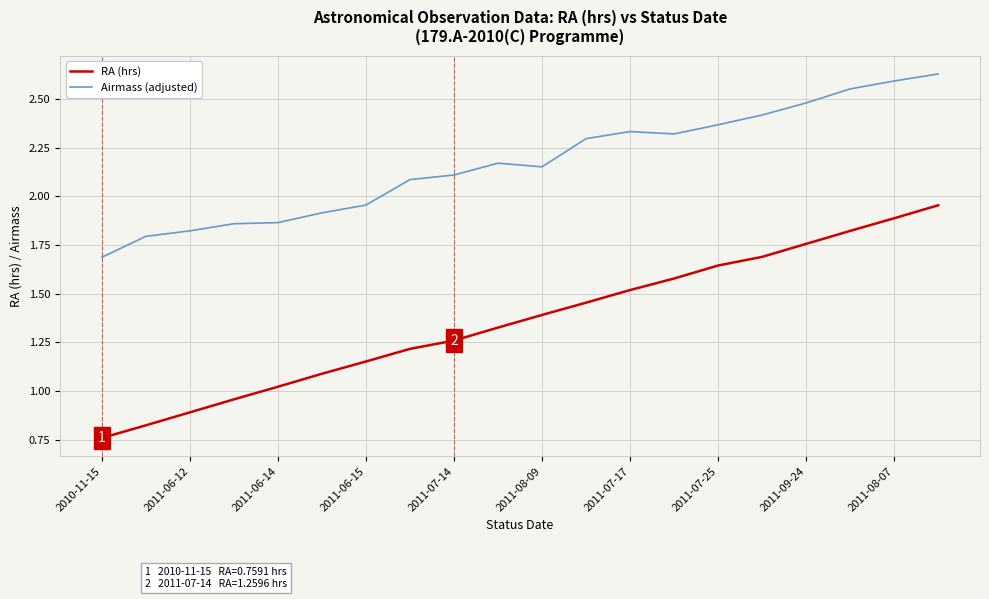

Rank the series by their average value, from lowest to highest.

RA (hrs), Airmass (adjusted)